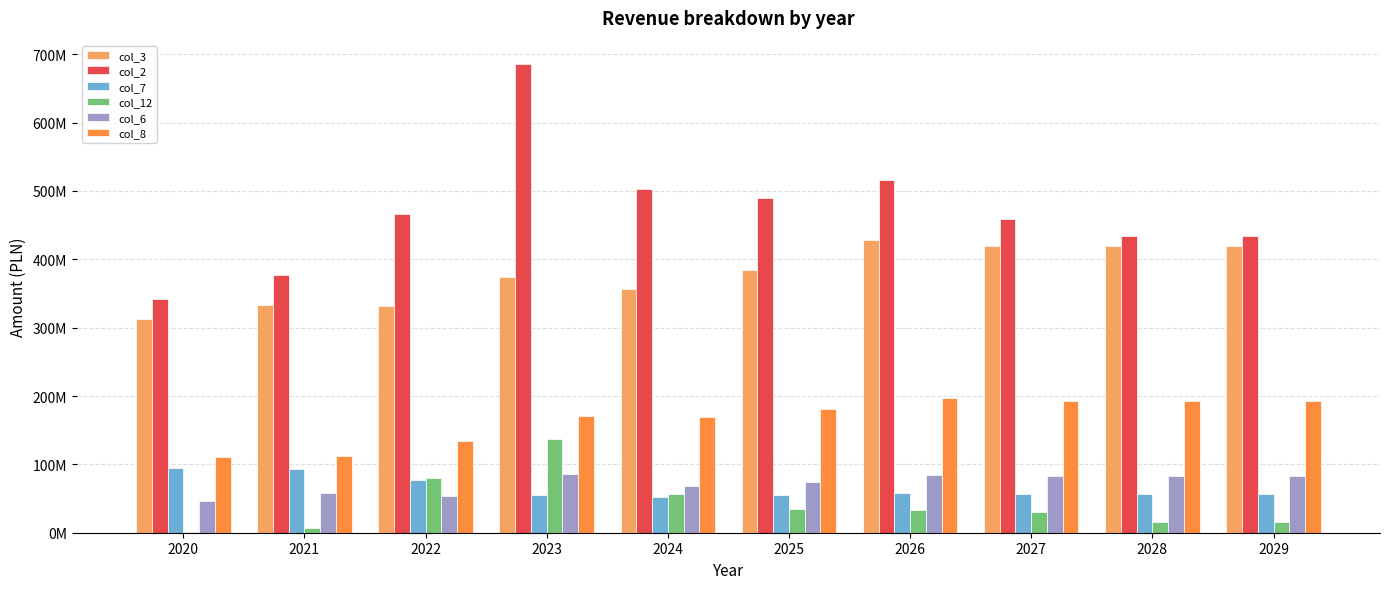

Which has a higher value, 2020 or 2021?

2021